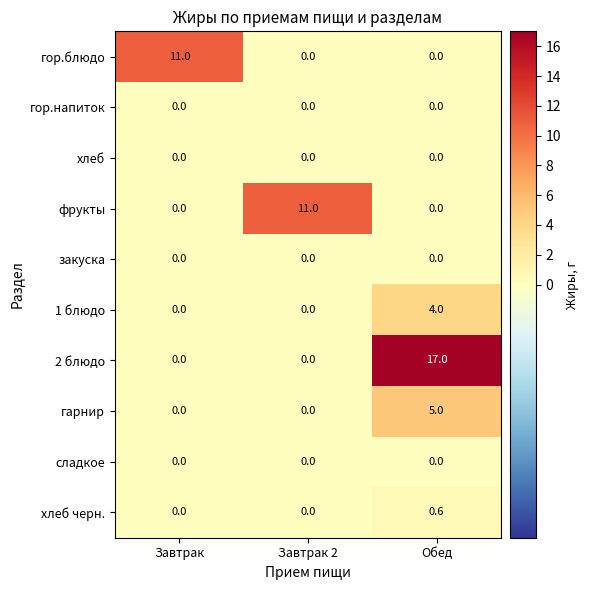

What is the maximum value shown in the chart?

17.0